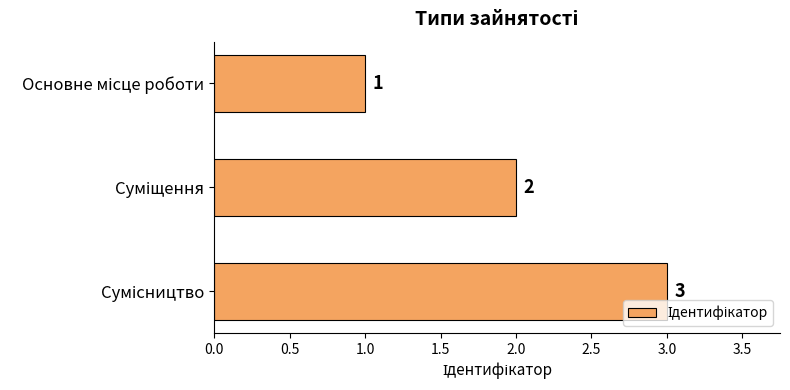

How many values are between 1 and 3?

3